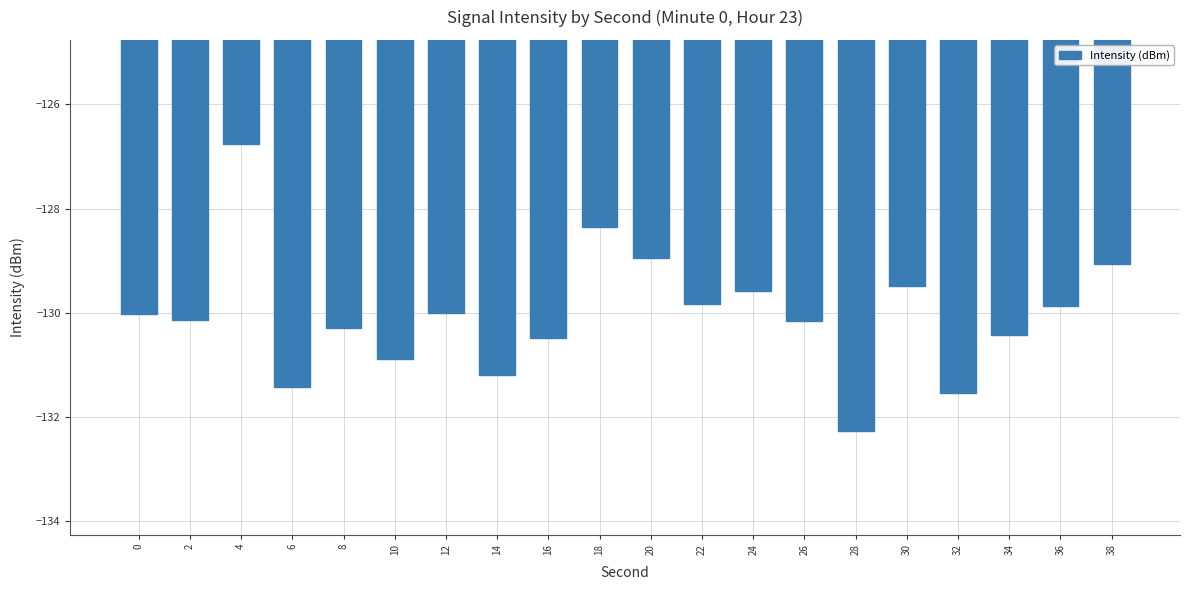

What is the difference between the maximum and minimum values?

5.5